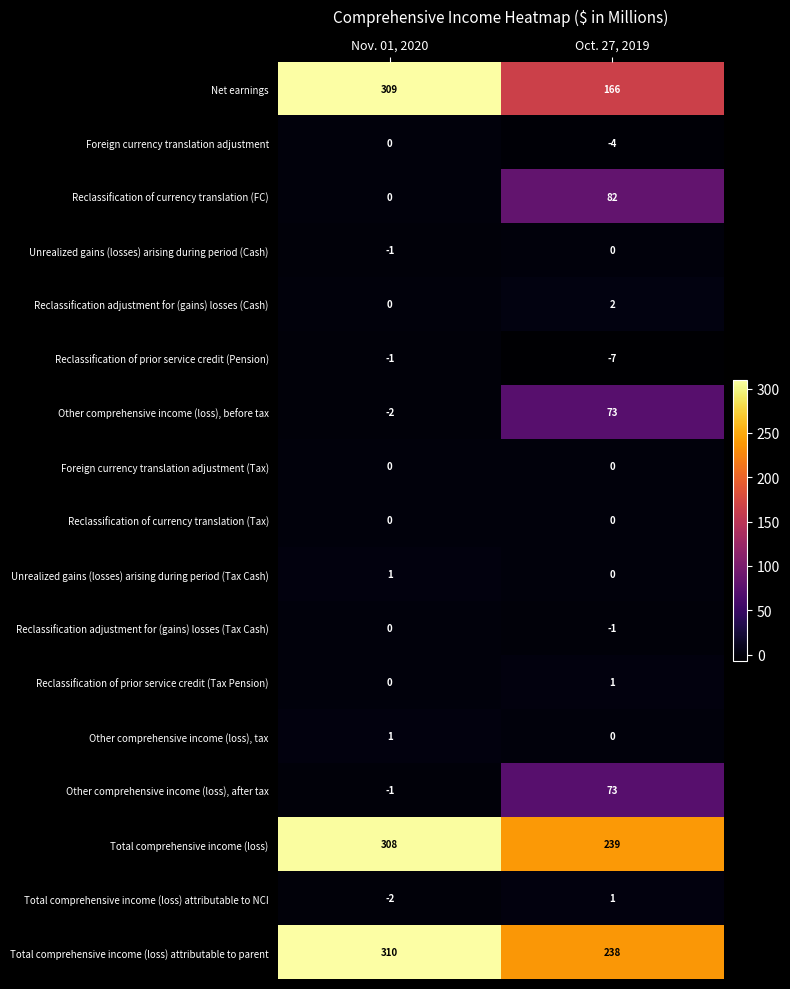

At which label is Net earnings closest to 237?

Oct. 27, 2019